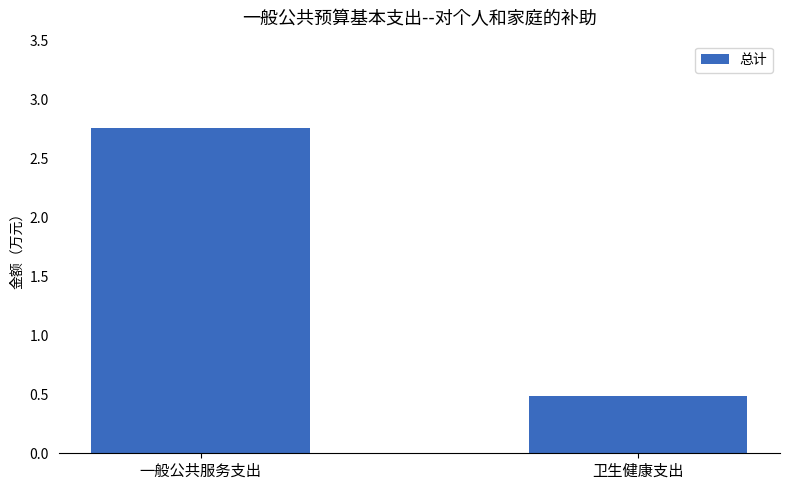

Are the bars grouped side by side (vs. stacked)?

No